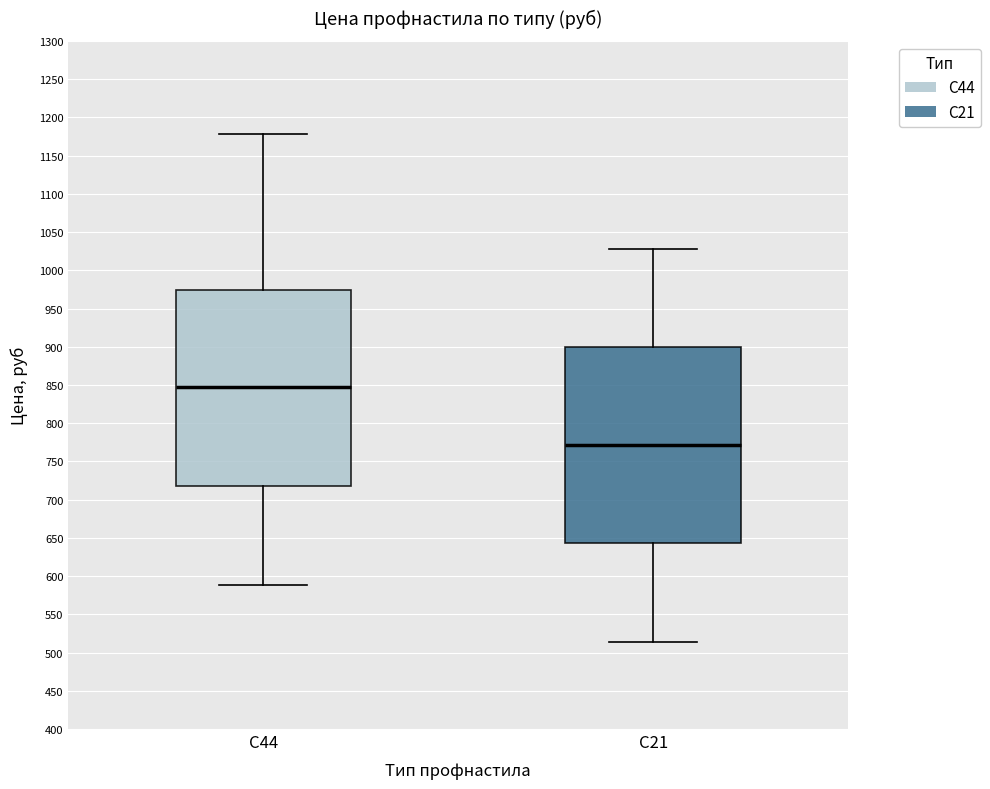

Reading left to right, read every box against the y-axis: the position of its median line, the range the box covers, and the ends of its whiskers. The values are not printed on the chart, so give them approximately, as read against the axis.

С44: median 845, box 720 to 975, whiskers 590 to 1180
С21: median 770, box 645 to 900, whiskers 515 to 1030